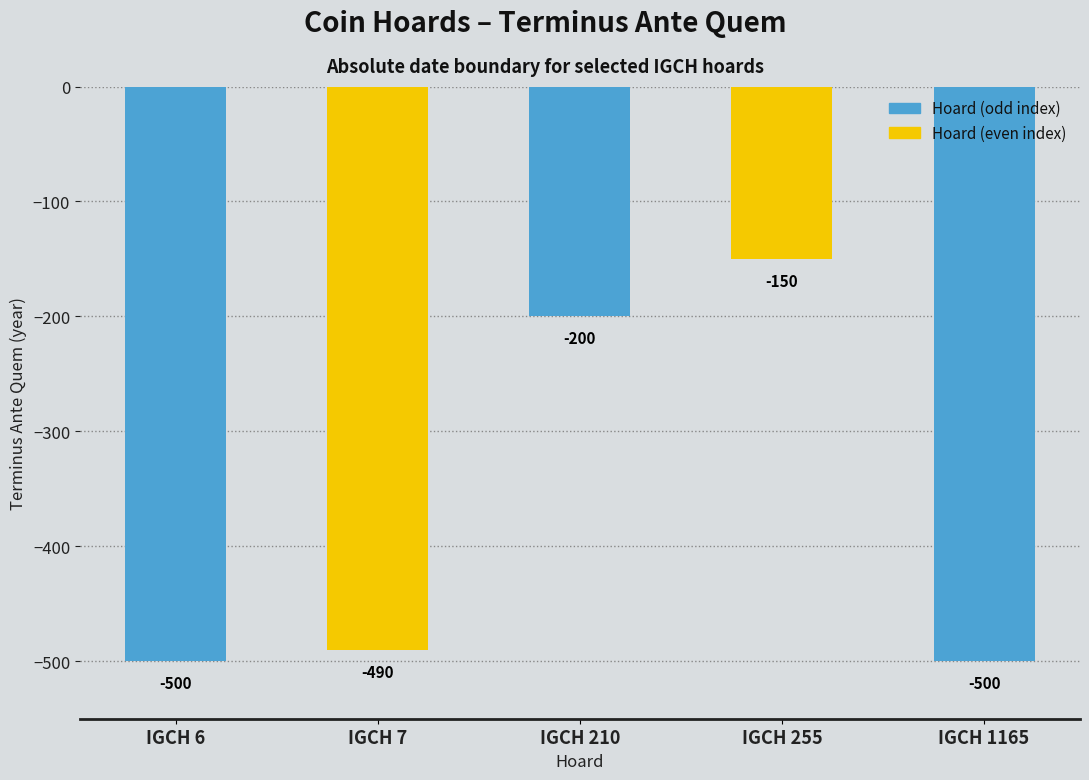

How many distinct data groups are displayed?

1